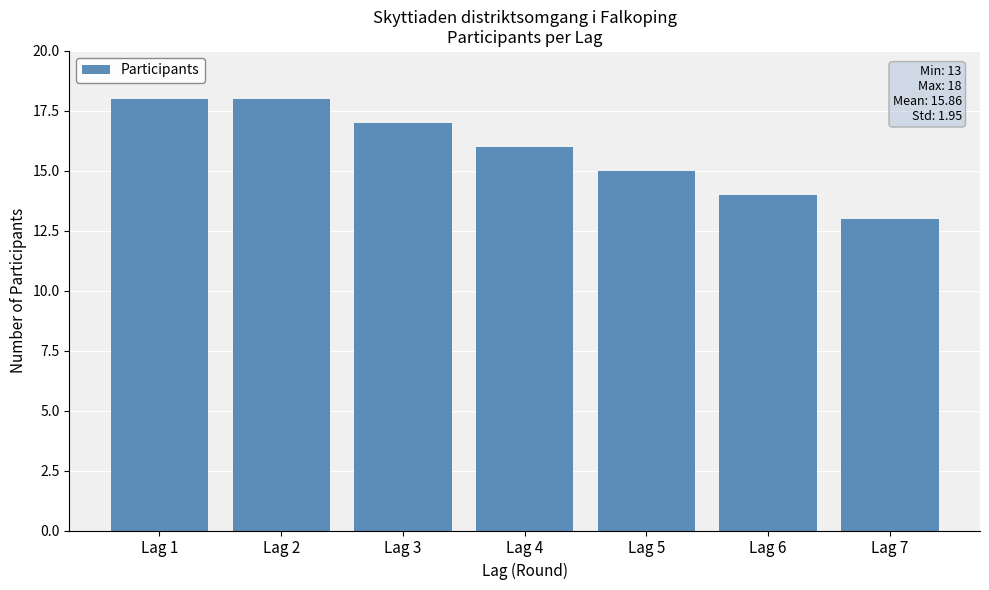

What is the change in value from Lag 3 to Lag 6?

-3